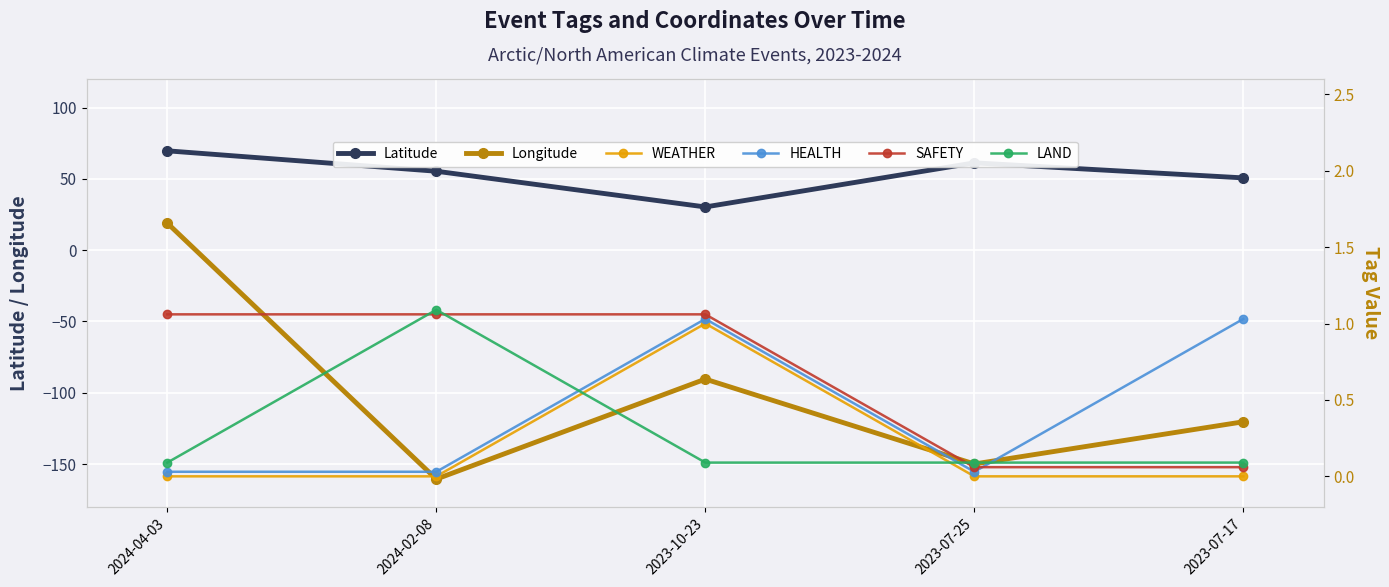

What is the sum of all Longitude values?

-502.2